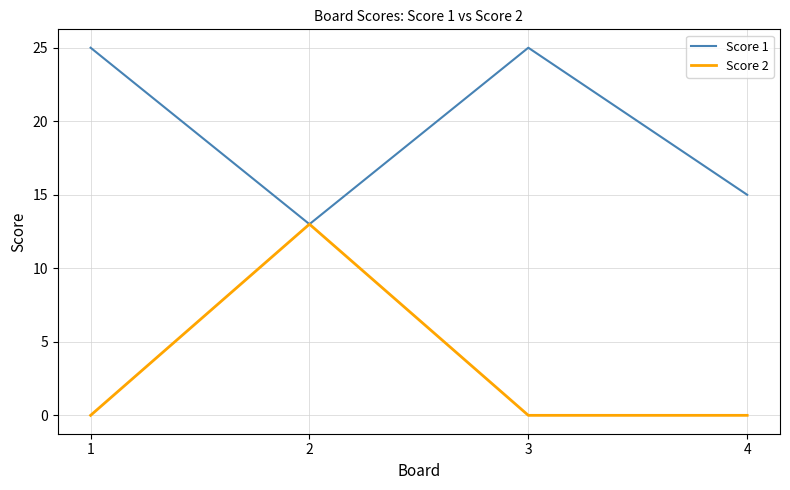

What are all the series names shown in the legend?

Score 1, Score 2